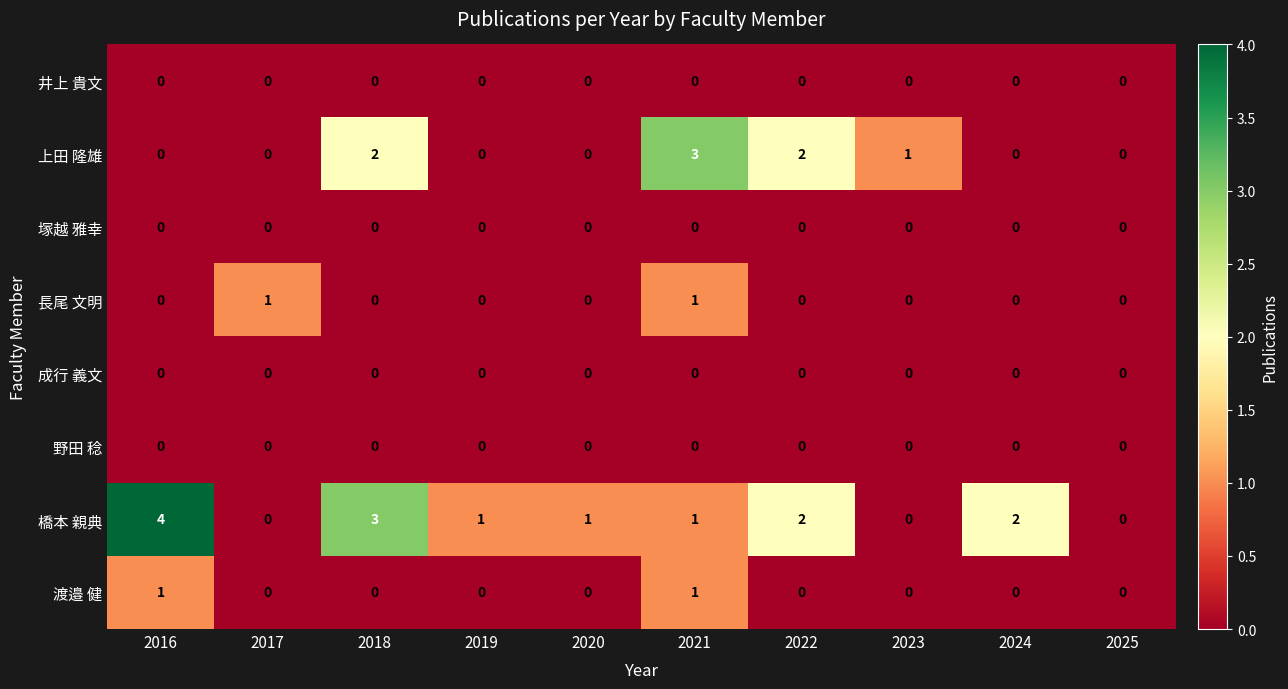

Which series has the widest spread of values?

橋本 親典